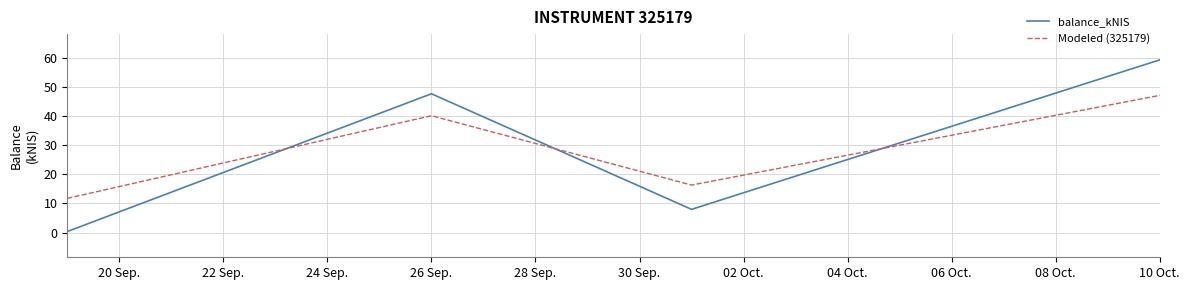

How many lines are shown in the chart?

2